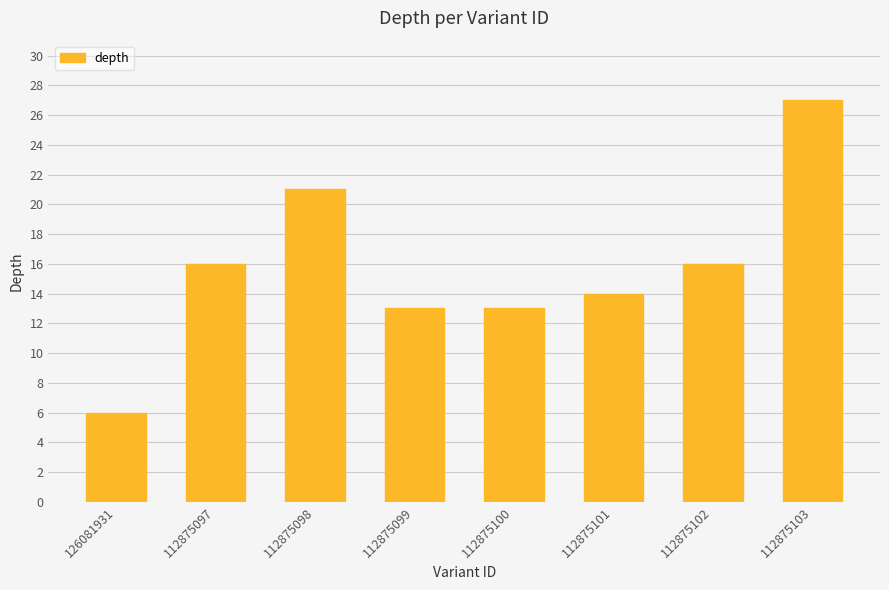

What is the difference between the maximum and minimum values?

21